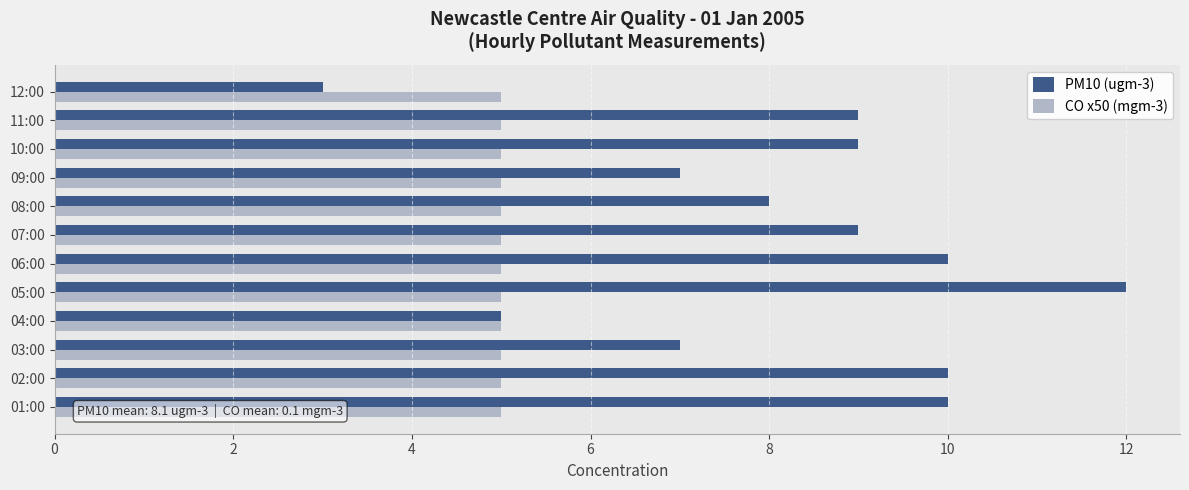

Which series has the largest total across all categories?

PM10 (ugm-3)